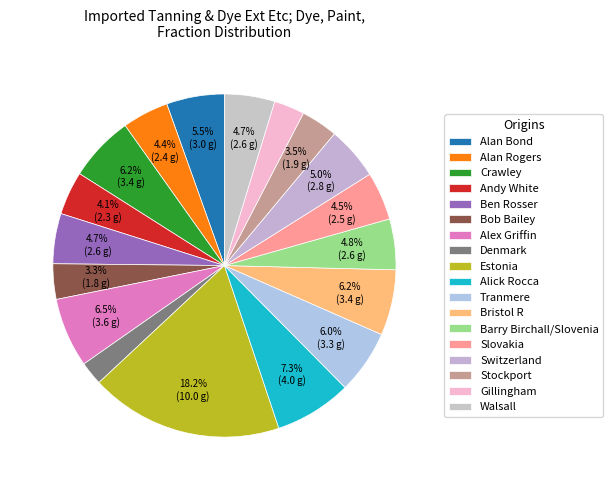

What is the largest slice in the pie chart?

Estonia